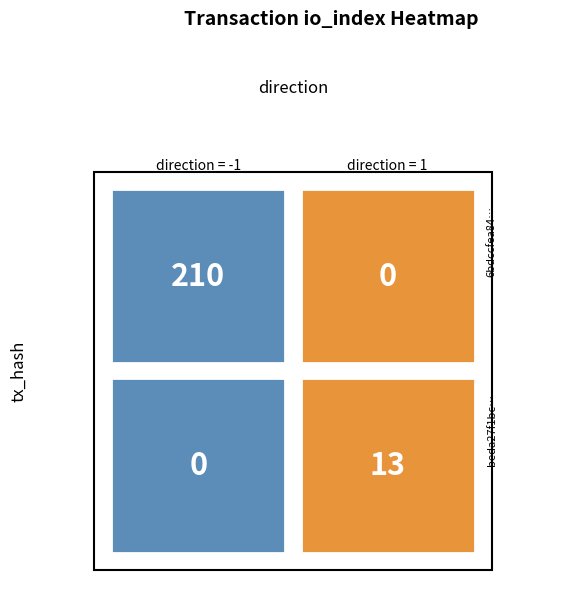

Is it true that 6bdccfea846b83530c5ad7fff46b62241aa2cc4 equals 100 at 1?

False